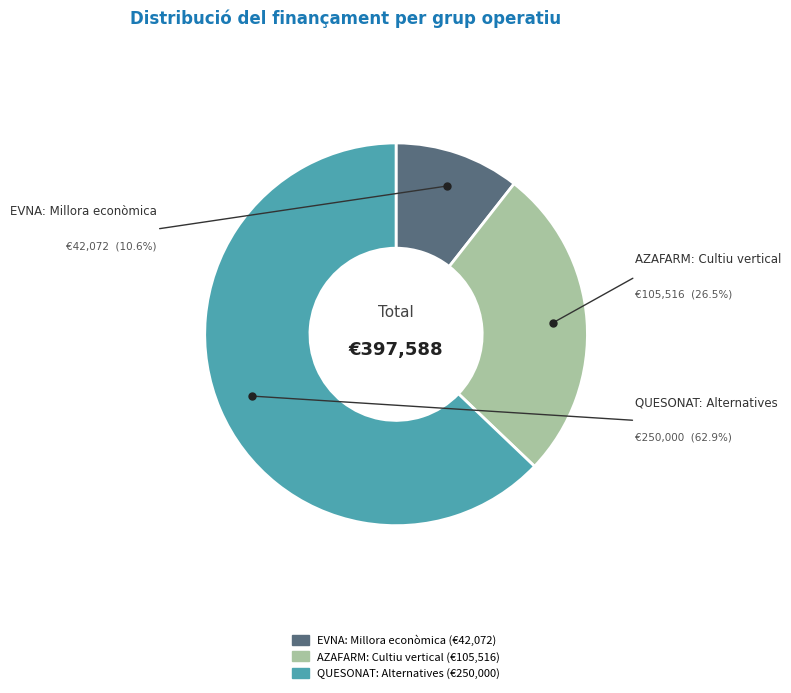

Does any single category account for the majority?

Yes